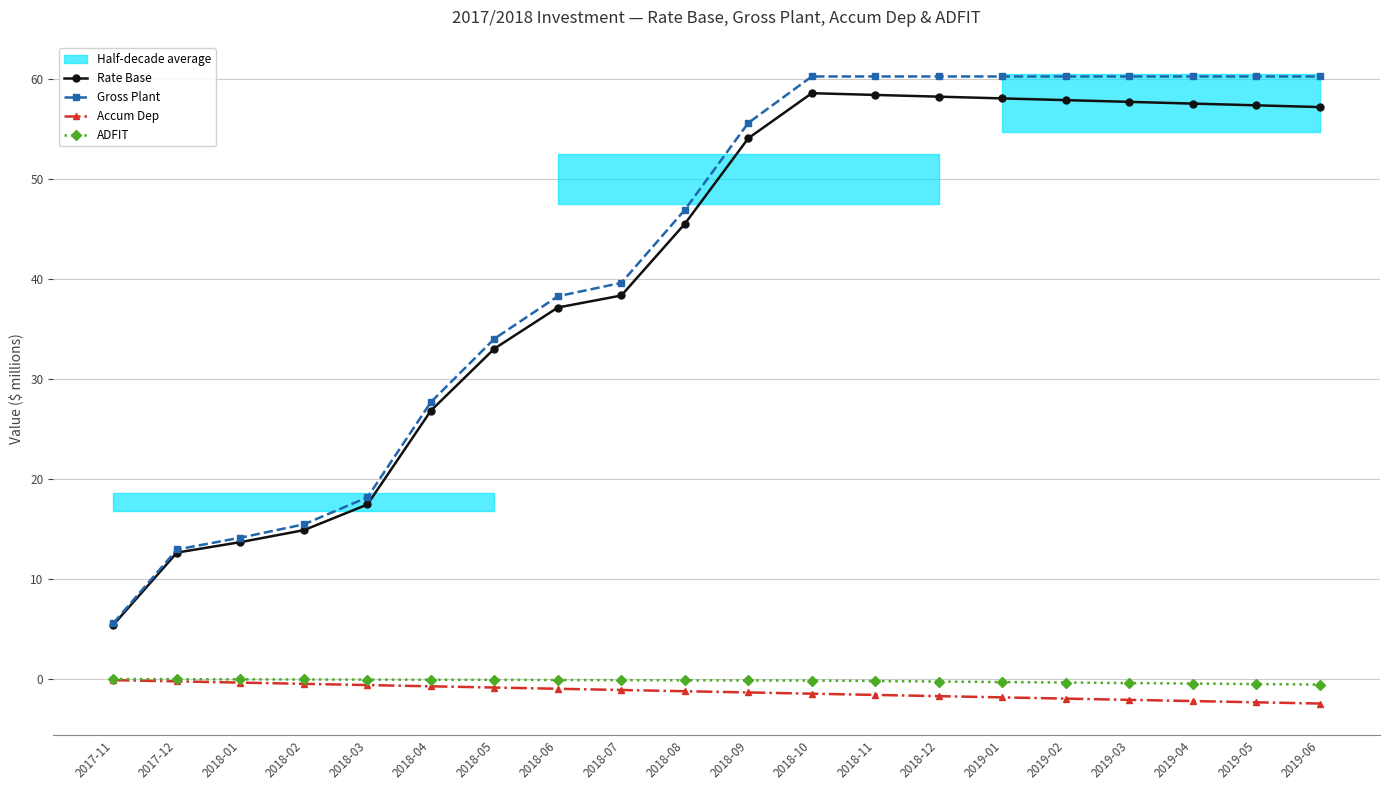

Does the chart display data point markers on the line(s)?

Yes